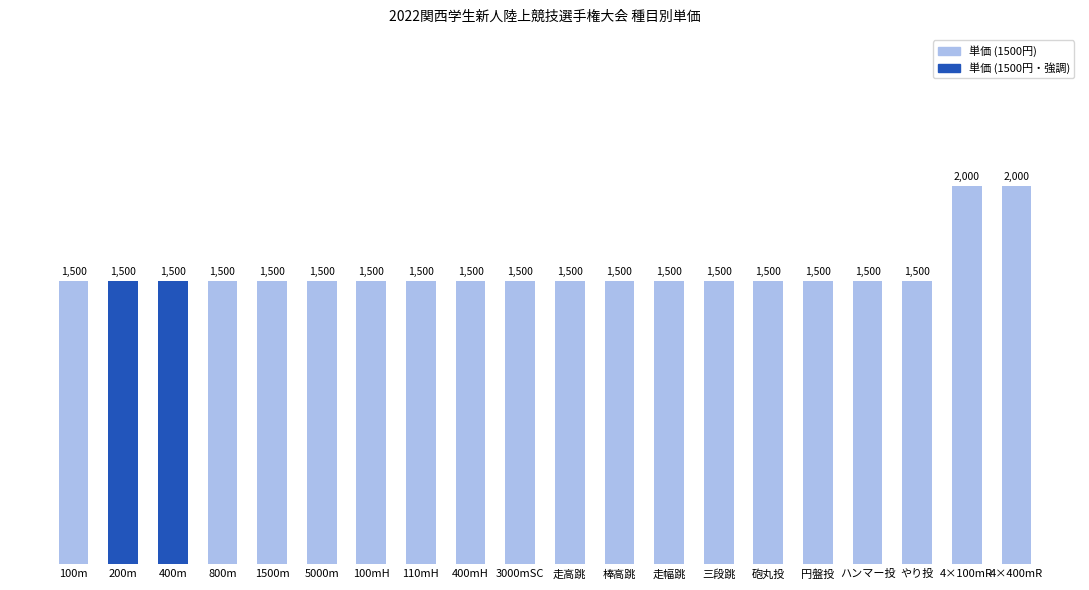

Reading right to left, what are all the values shown in this chart?

2000	2000	1500	1500	1500	1500	1500	1500	1500	1500	1500	1500	1500	1500	1500	1500	1500	1500	1500	1500